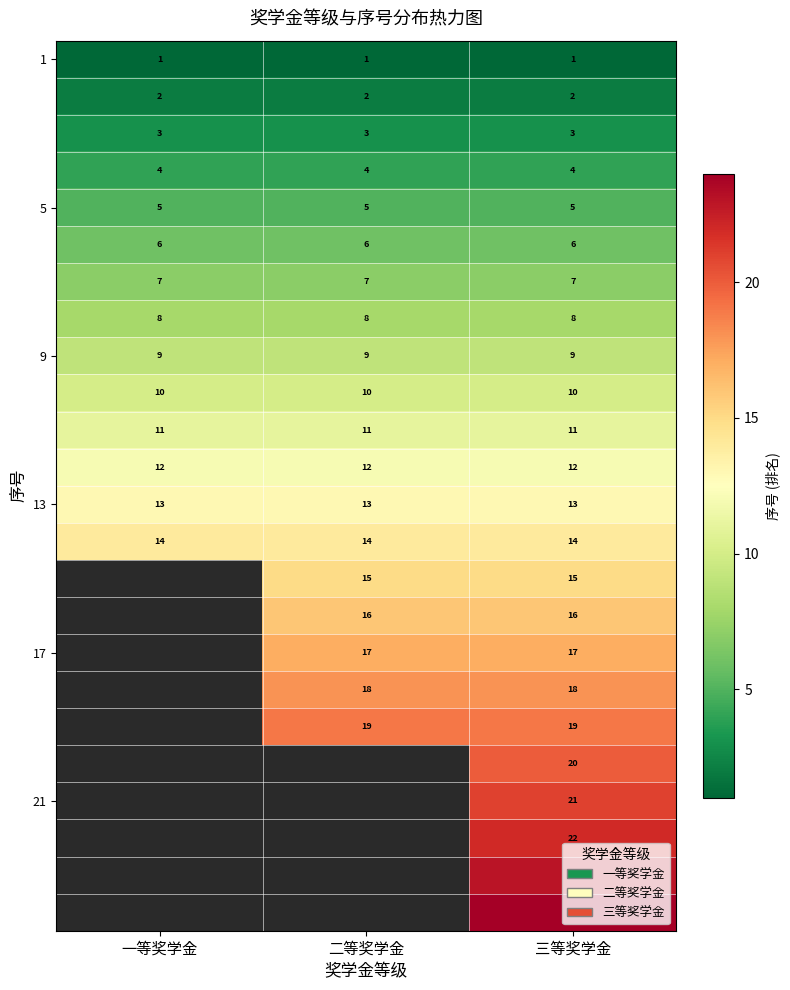

What value does the 5 series have at 二等奖学金?

5